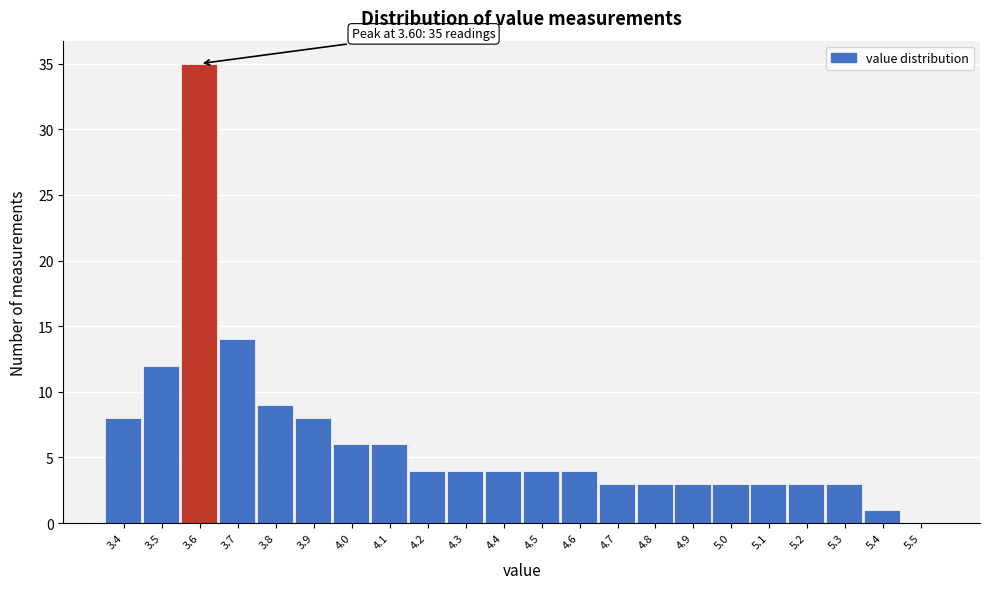

Which range on the x-axis has the tallest bar?

3.55 to 3.65